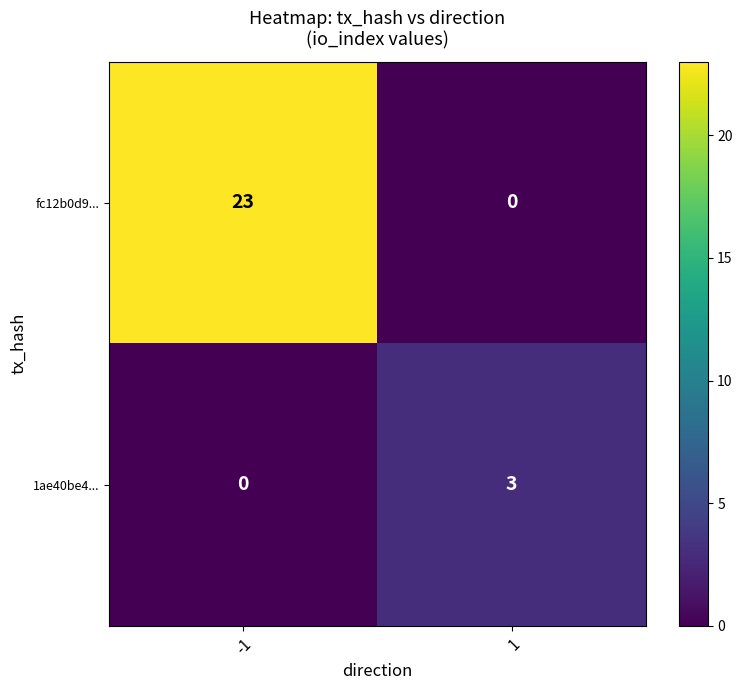

Which series has the largest total across all categories?

fc12b0d9...